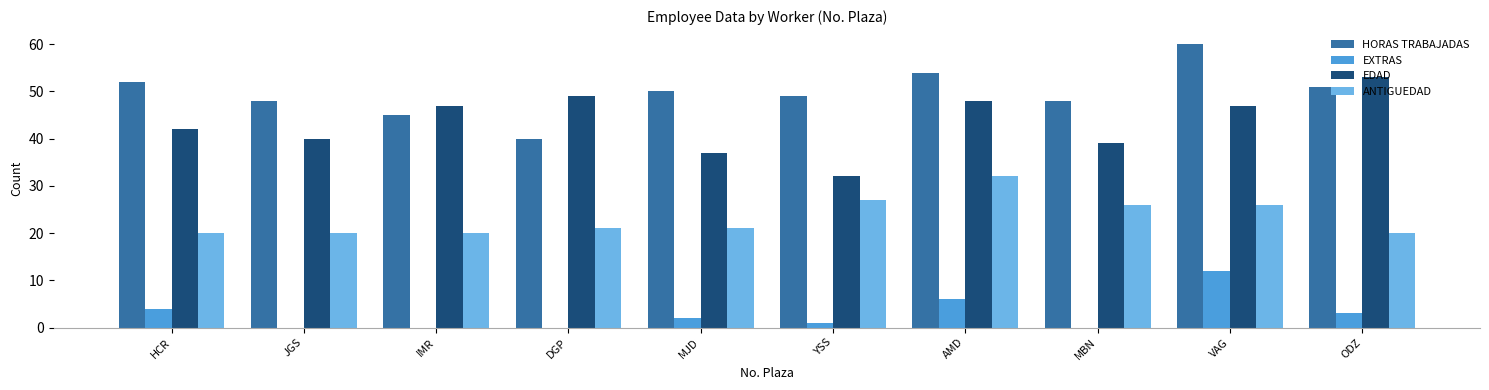

How many groups of bars are there?

10